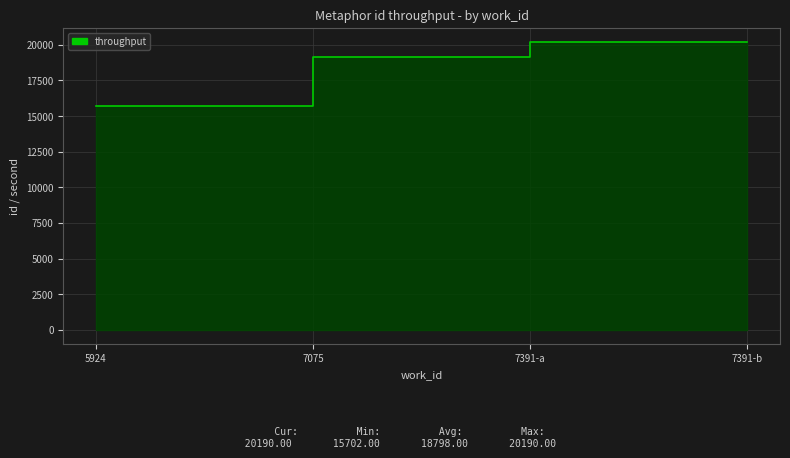

What is the change in value from 5924 to 7075?

+3409